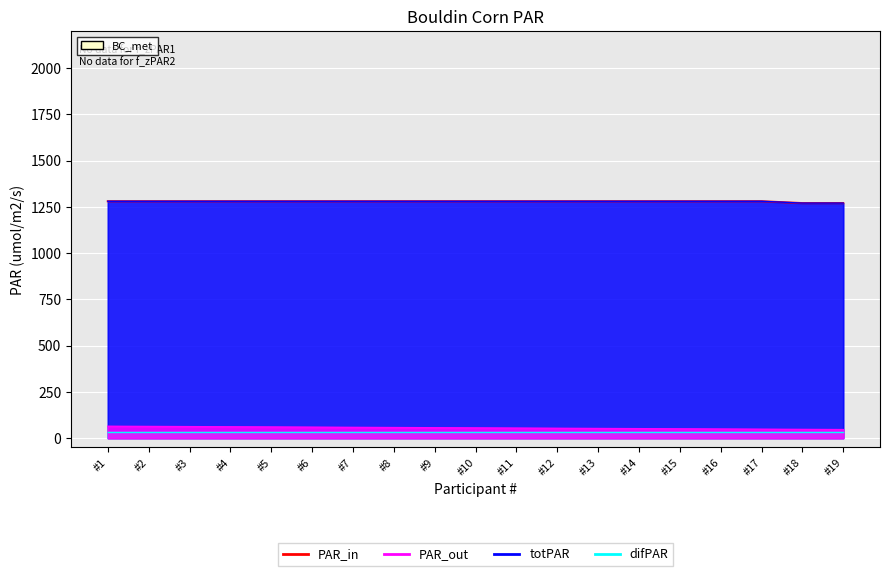

How many data points does each series have?

19